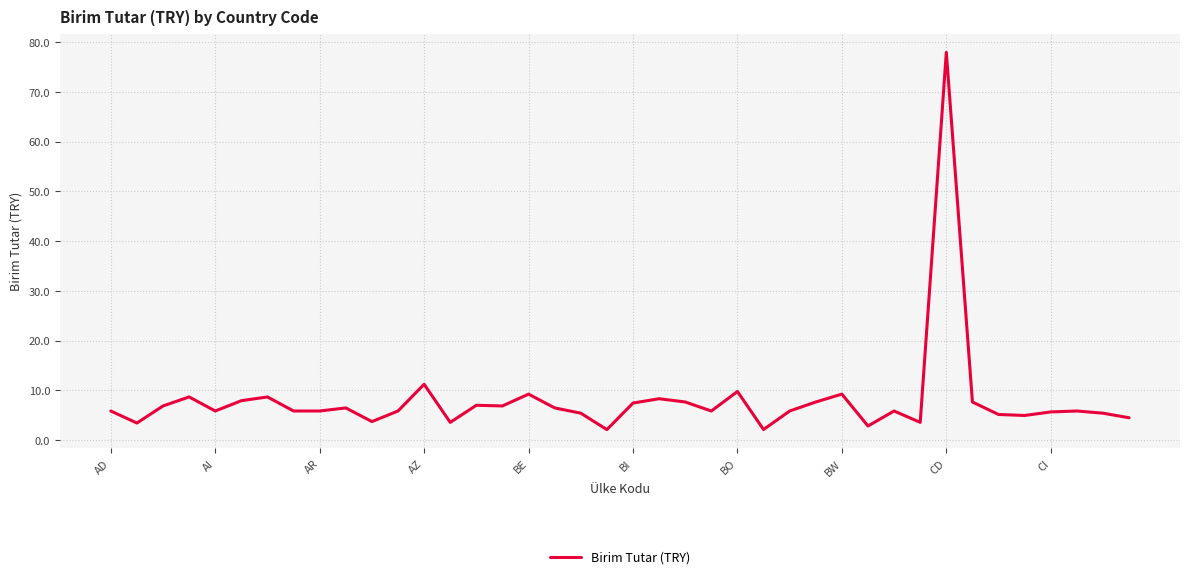

What is the difference between the maximum and minimum values?

75.9